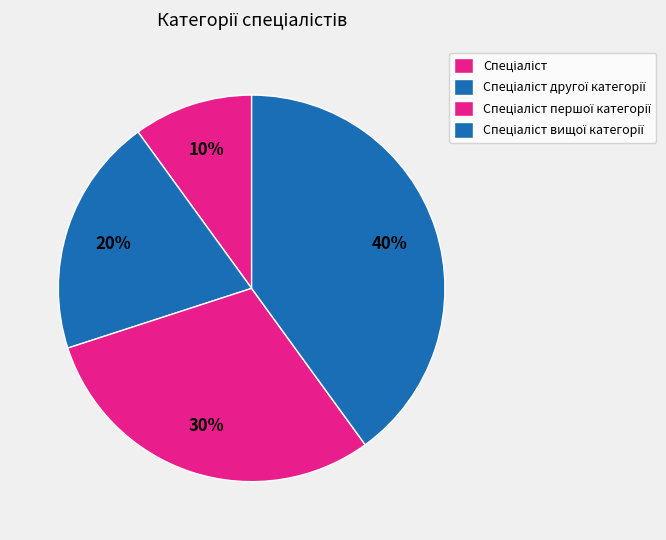

Which has a higher value, Спеціаліст першої категорії or Спеціаліст вищої категорії?

Спеціаліст вищої категорії